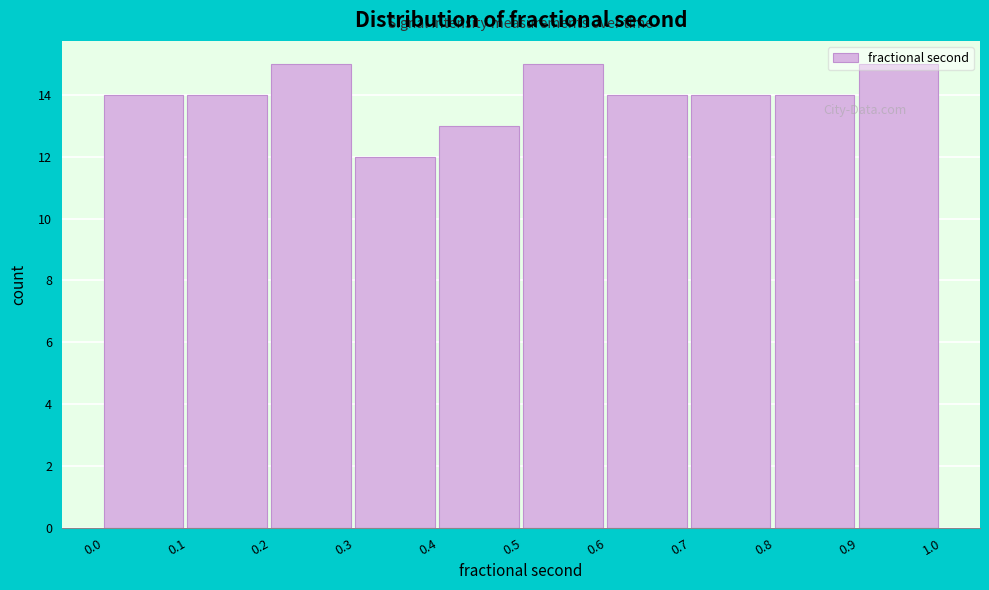

Reading left to right, transcribe this chart: for each bar, give the range it covers on the x-axis and its height. The values are not printed on the chart, so give them approximately, as read against the axis.

0.0 to 0.1: 14
0.1 to 0.2: 14
0.2 to 0.3: 15
0.3 to 0.4: 12
0.4 to 0.5: 13
0.5 to 0.6: 15
0.6 to 0.7: 14
0.7 to 0.8: 14
0.8 to 0.9: 14
0.9 to 1.0: 15